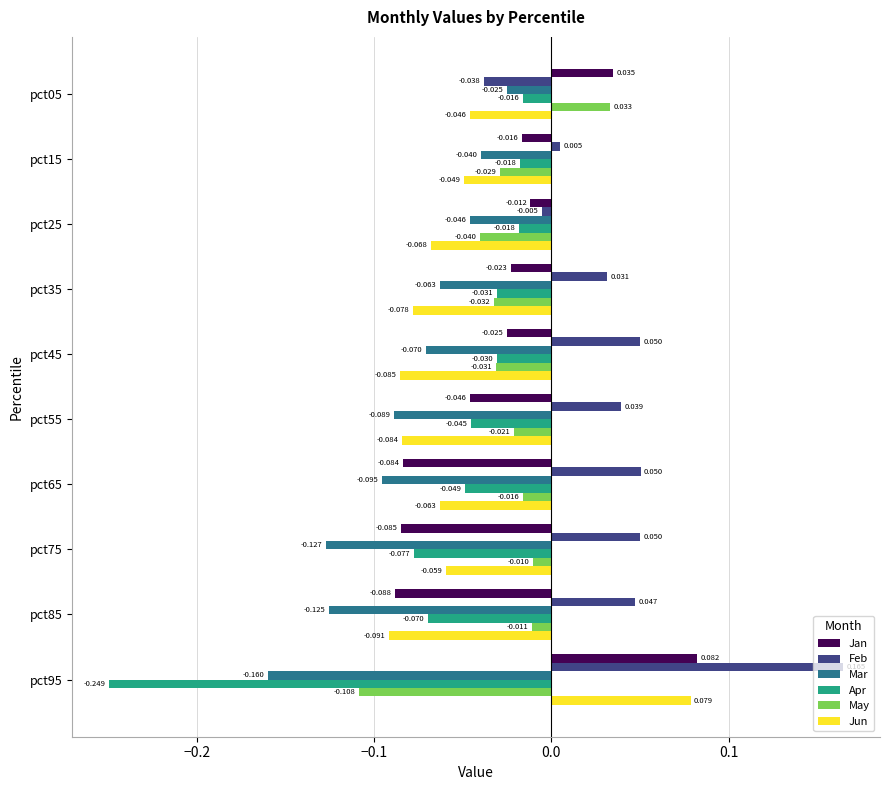

Which category has the lowest value across all series?

pct95